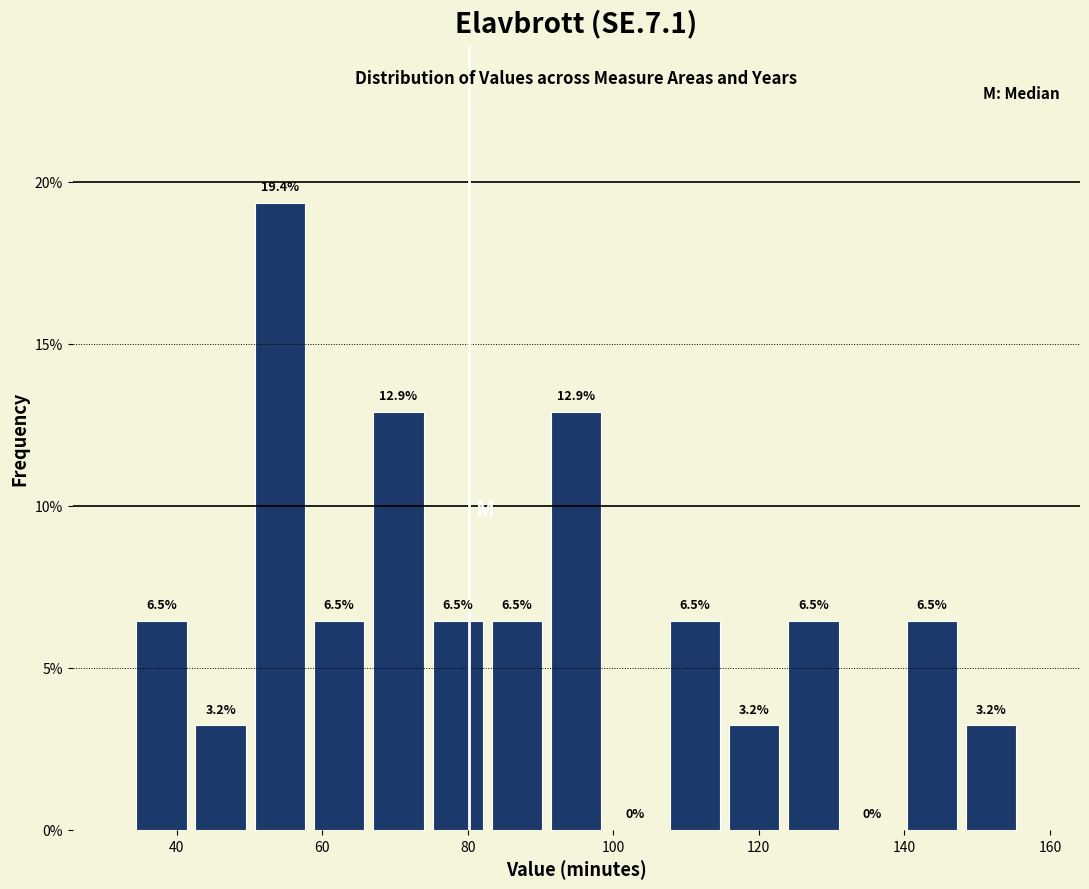

Reading left to right, list every bar in this chart as the range it spans on the x-axis followed by its height. The bar edges are not printed on the chart, so give them approximately, as read against the axis.

34 to 42: 6.5
42 to 50: 3.2
50 to 58: 19.4
58 to 66: 6.5
66 to 74: 12.9
74 to 82: 6.5
82 to 90: 6.5
90 to 98: 12.9
98 to 108: 0.0
108 to 116: 6.5
116 to 124: 3.2
124 to 132: 6.5
132 to 140: 0.0
140 to 148: 6.5
148 to 156: 3.2